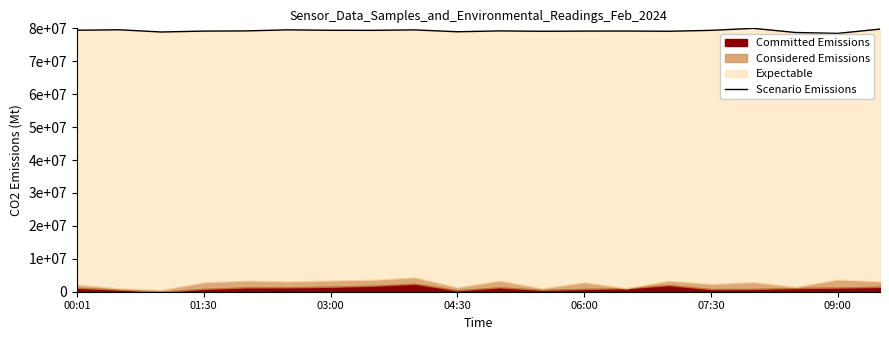

Approximately how many times larger is the value at 19 compared to 18?

1.0